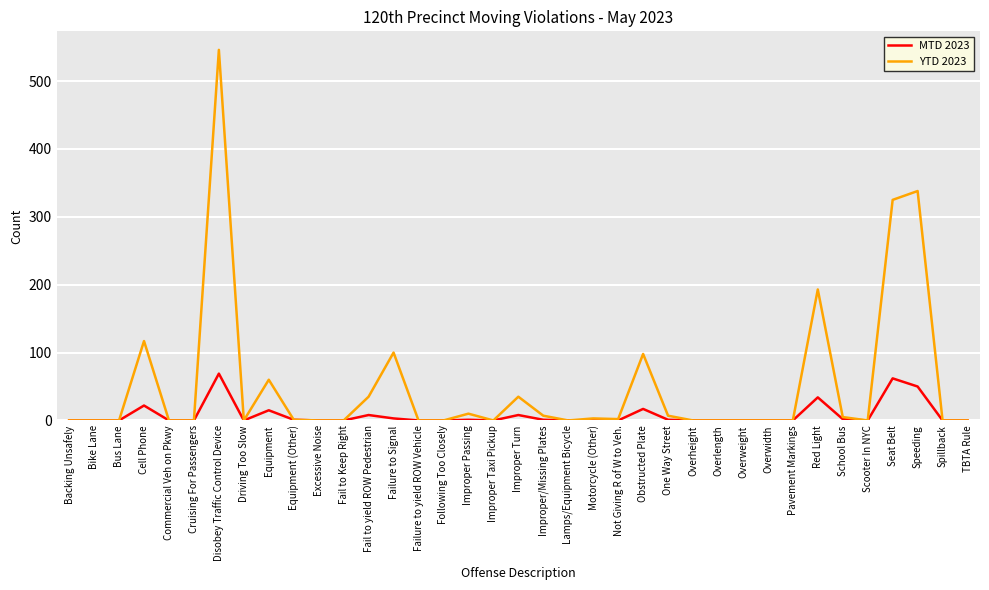

Which series has the widest spread of values?

YTD 2023